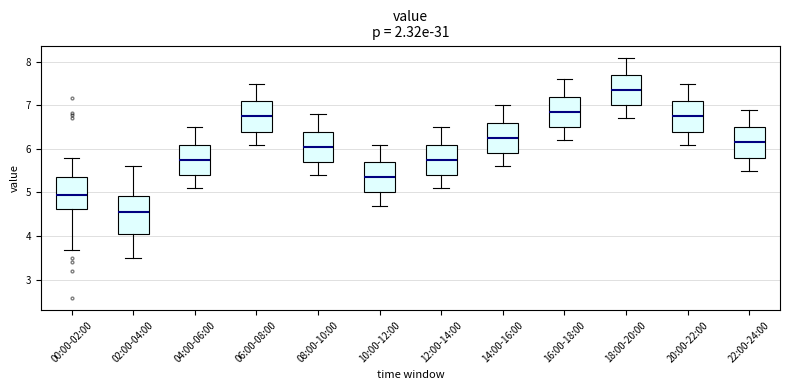

Where does the lower whisker of the box for 16:00-18:00 end on the y-axis? The values are not printed on the chart, so give them approximately, as read against the axis.

6.2